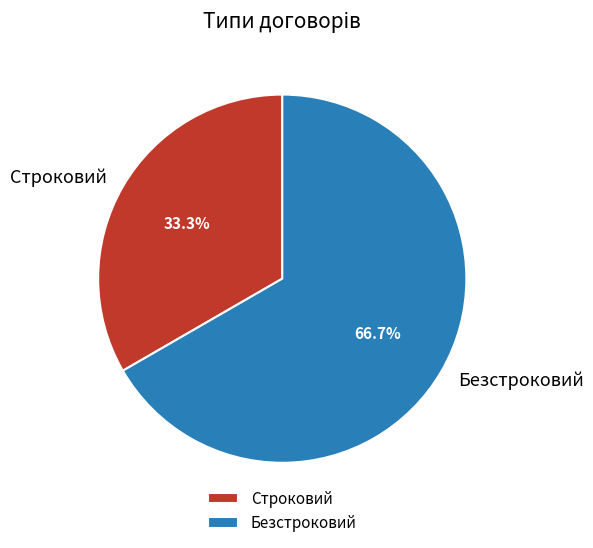

To the nearest percent, what portion does Строковий represent?

33%